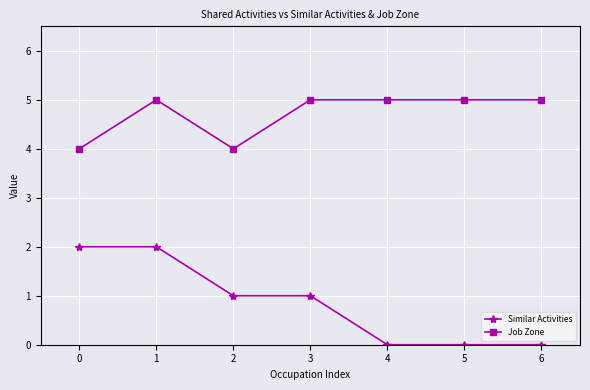

True or false: Job Zone and Similar Activities cross at least once.

False